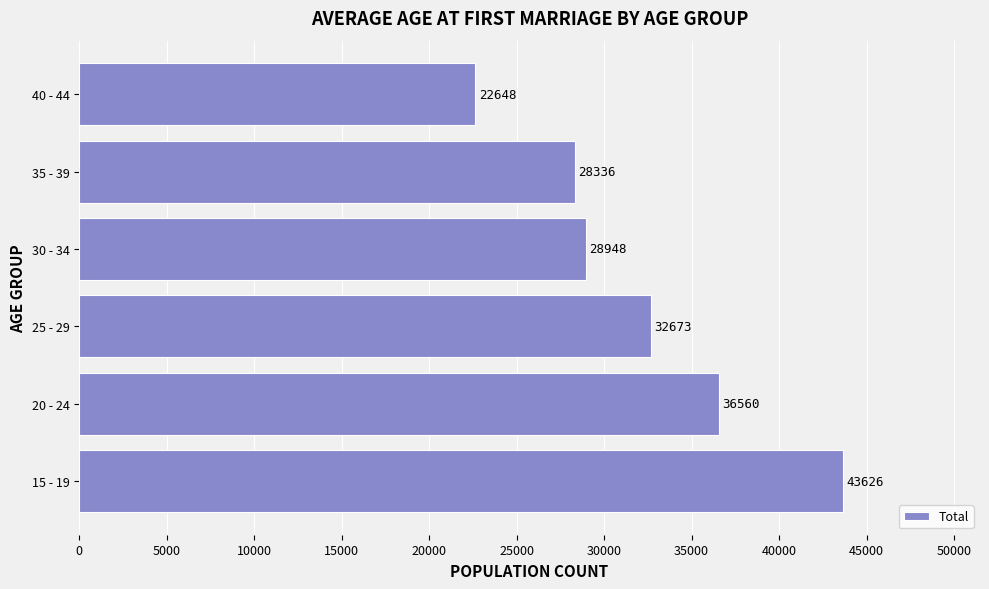

Rank the categories by value from highest to lowest.

15 - 19, 20 - 24, 25 - 29, 30 - 34, 35 - 39, 40 - 44